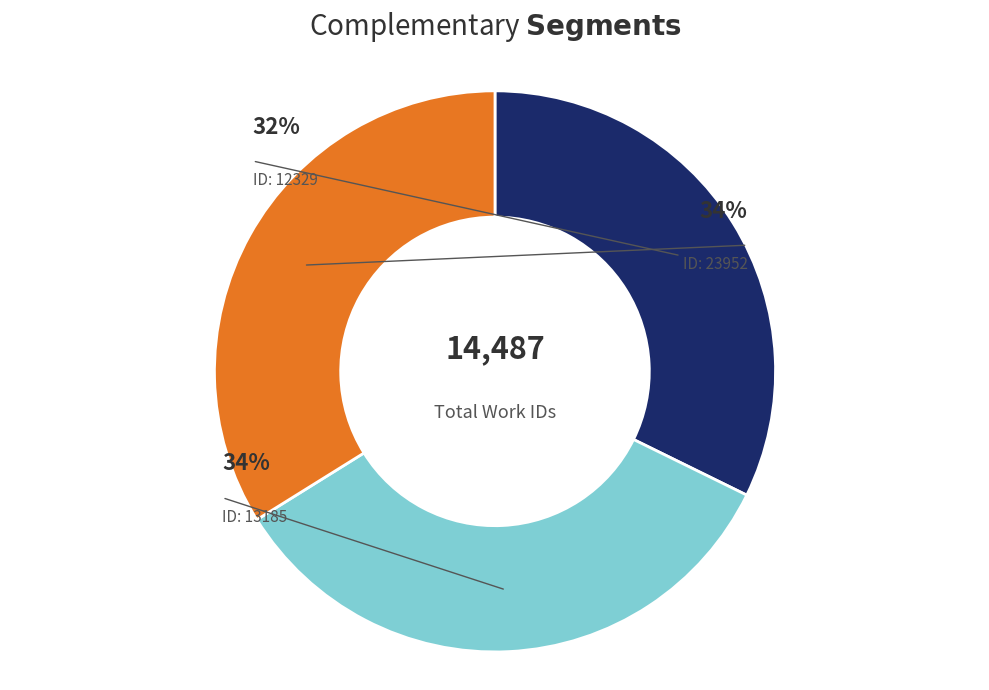

To the nearest percent, what is the average slice percentage?

33%